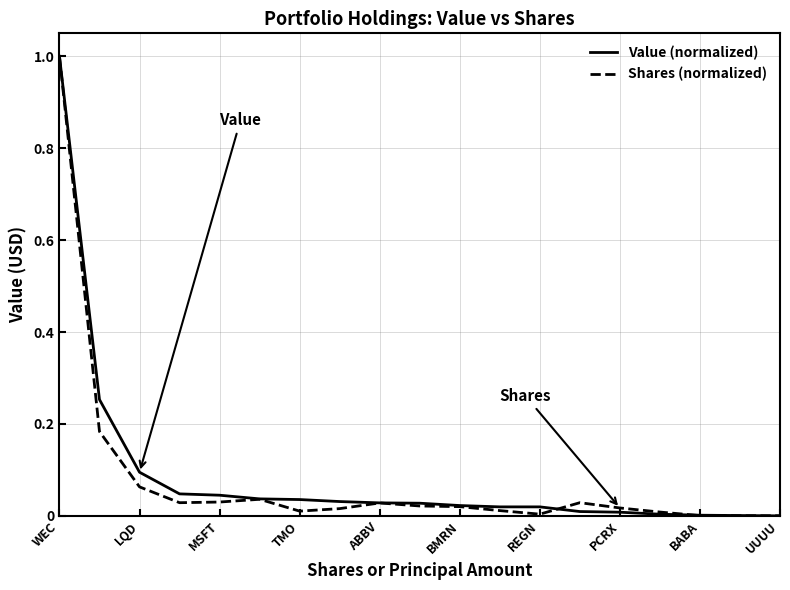

True or false: Shares (normalized) and Value (normalized) cross at least once.

True